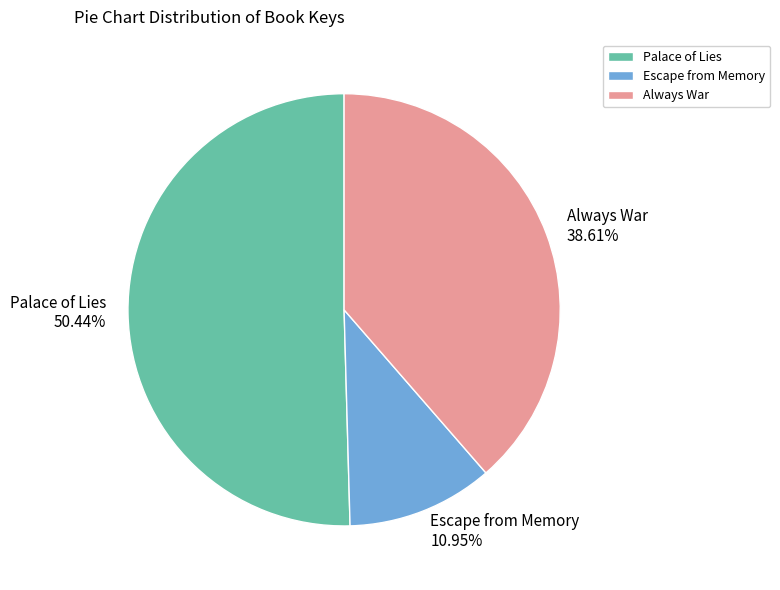

Is it true that Escape from Memory is 2% of the pie?

False